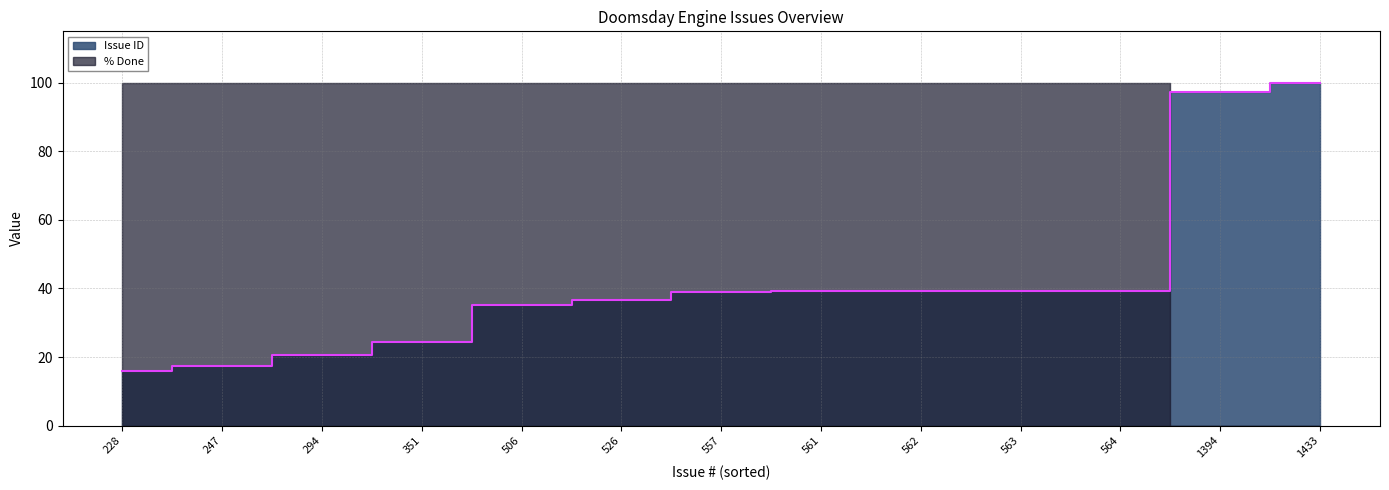

What is the sum of the values at 351 and 294?

45.0